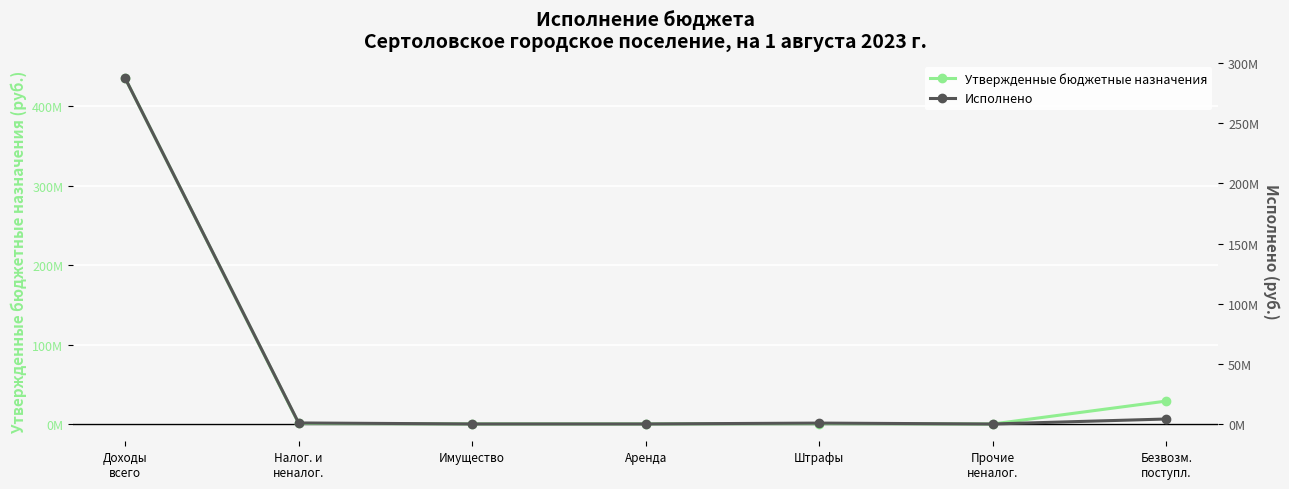

Count the number of data series in this chart.

2